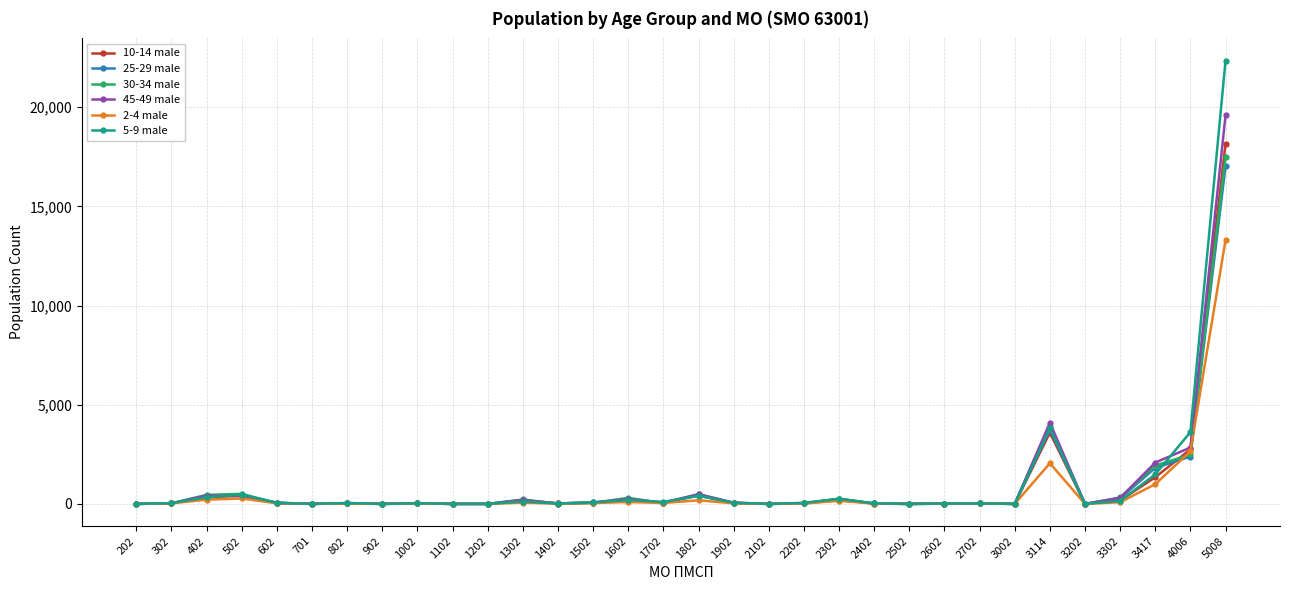

Count the number of data series in this chart.

6